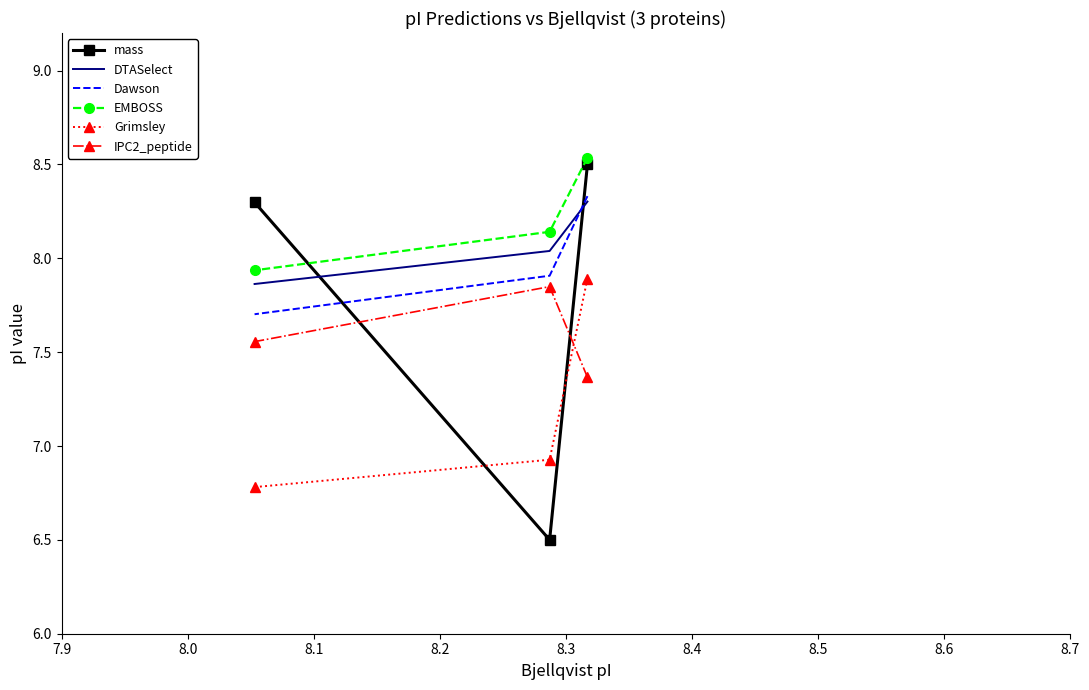

List the series in order of their peak value, lowest first.

IPC2_peptide, Grimsley, DTASelect, Dawson, mass, EMBOSS